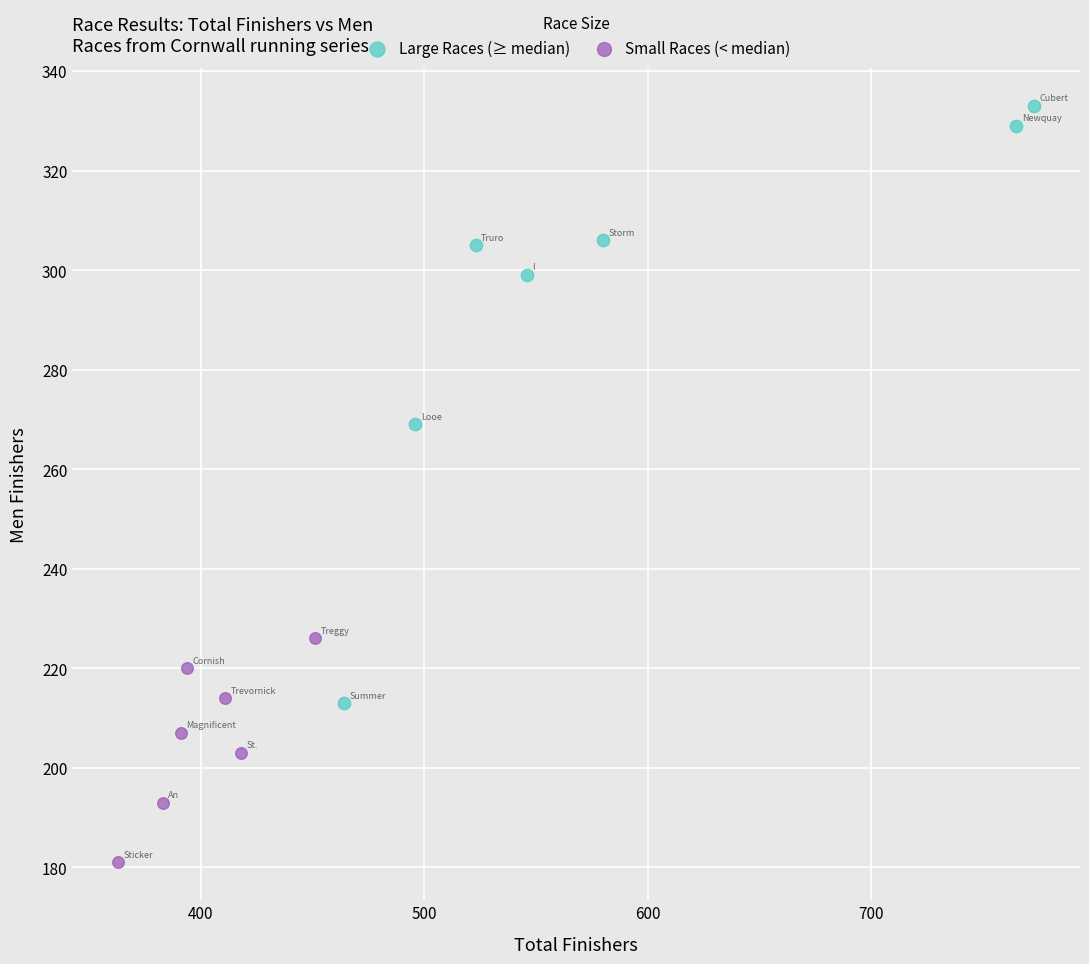

Which series has the largest Y range (max minus min)?

Large Races (≥ median)